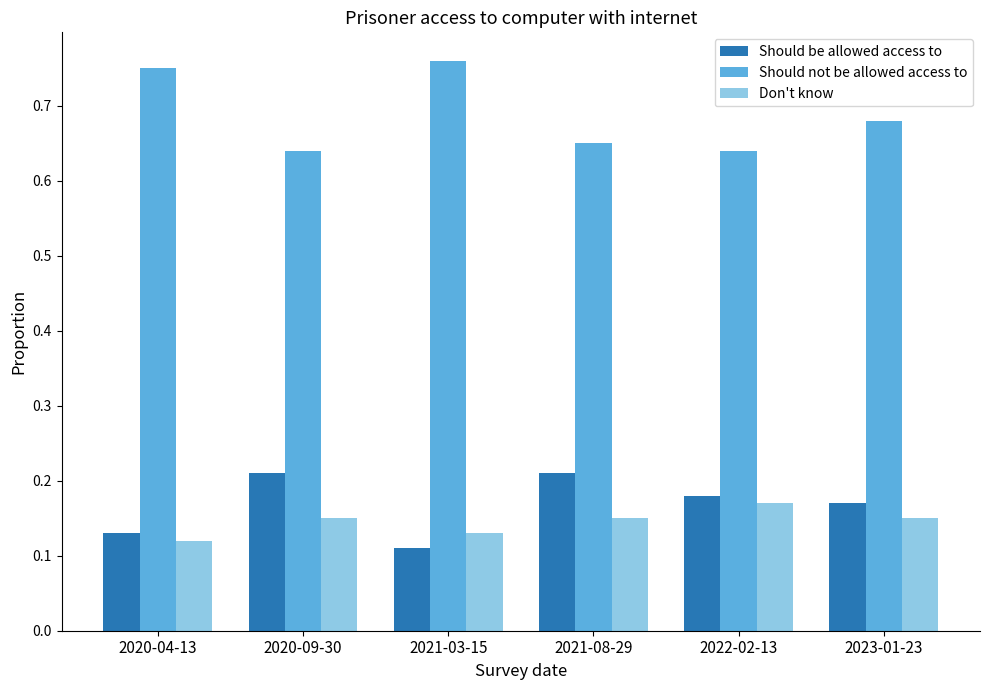

Does the chart contain stacked bars?

No